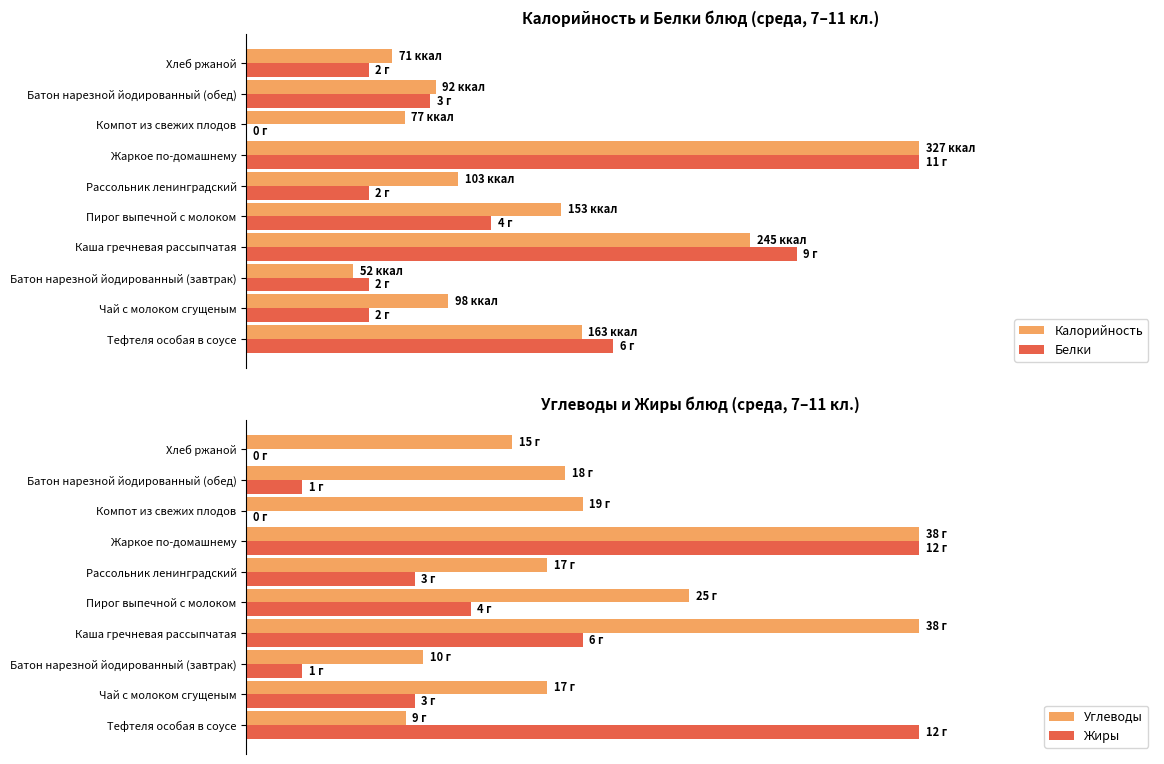

What are all the series names shown in the legend?

Калорийность, Белки, Углеводы, Жиры